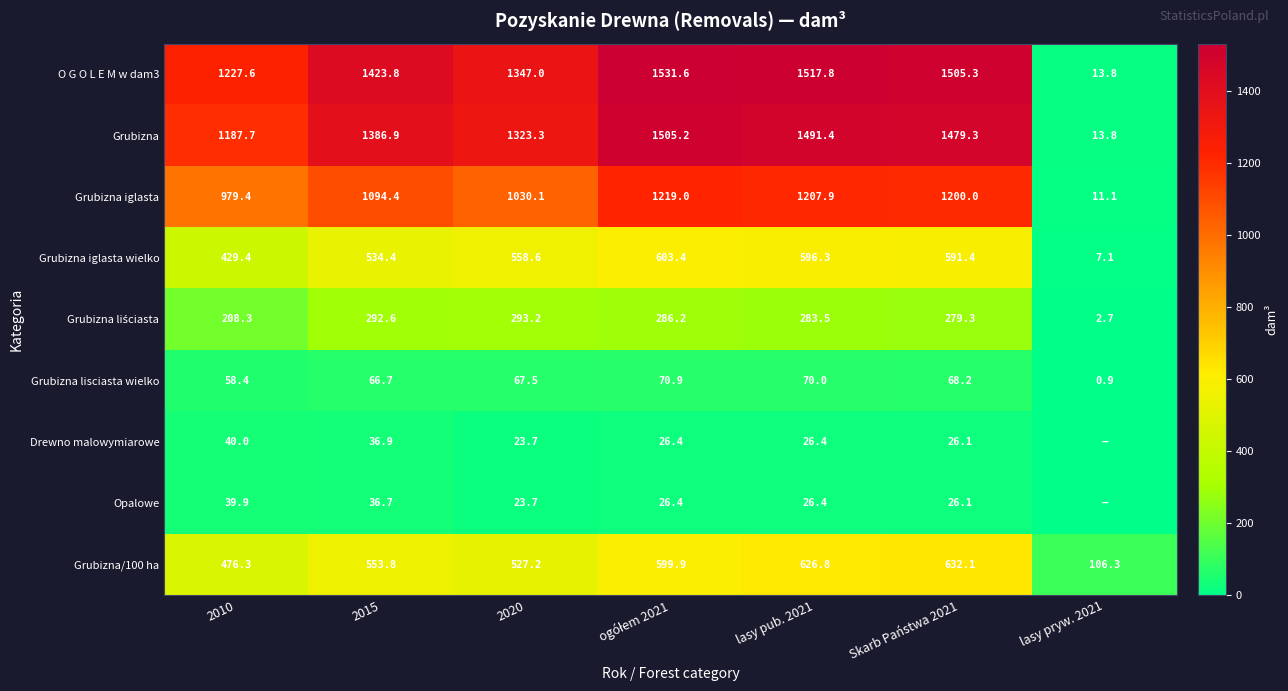

At which label does Grubizna lisciasta wielko first exceed 67?

2020